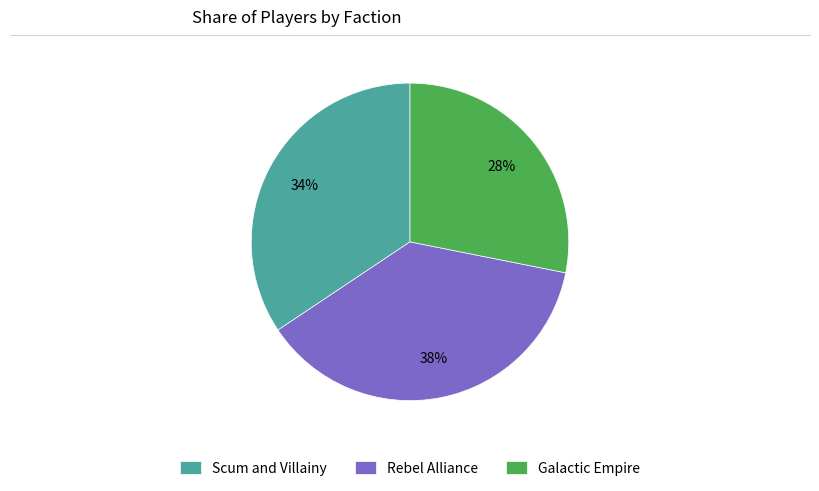

True or false: Scum and Villainy accounts for 41% of the total.

False